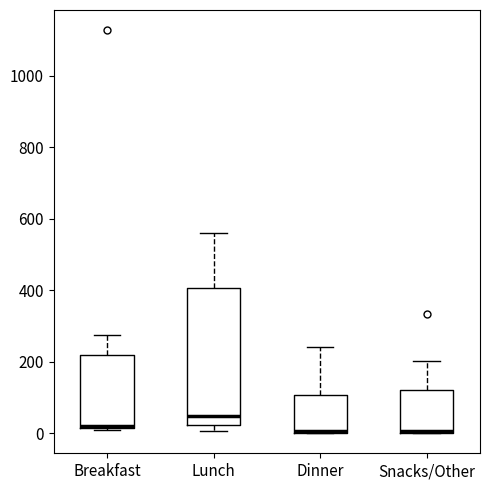

Comparing the boxes themselves (not the whiskers), which one is the tallest?

Lunch